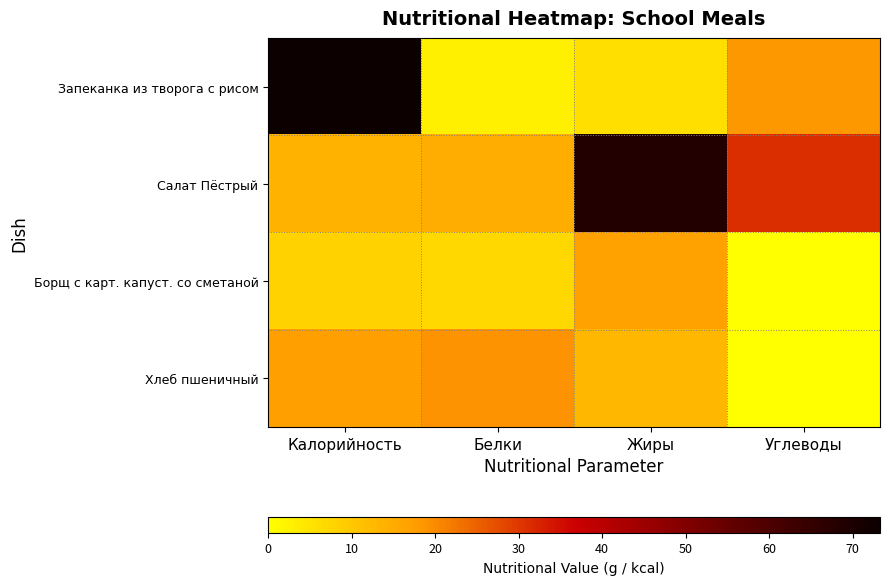

Reading left to right, list all the values displayed in this chart.

Запеканка из творога с рисом: Калорийность=73.3	Белки=2.6	Жиры=5.8	Углеводы=18.3
Салат Пёстрый: Калорийность=13.5	Белки=14.8	Жиры=68.6	Углеводы=31.1
Борщ с карт. капуст. со сметаной: Калорийность=8.2	Белки=7.0	Жиры=16.8	Углеводы=0.0
Хлеб пшеничный: Калорийность=17.0	Белки=19.1	Жиры=13.0	Углеводы=0.2